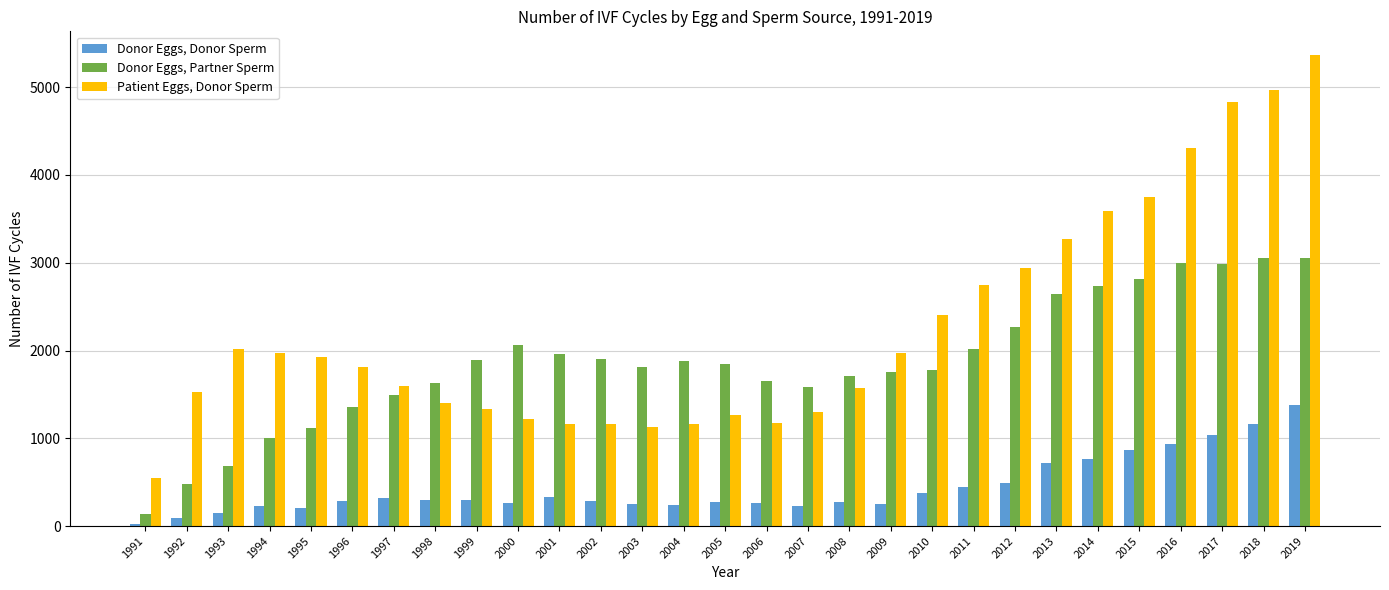

The Donor Eggs, Partner Sperm series shows 2146 at 1998. True or false?

False